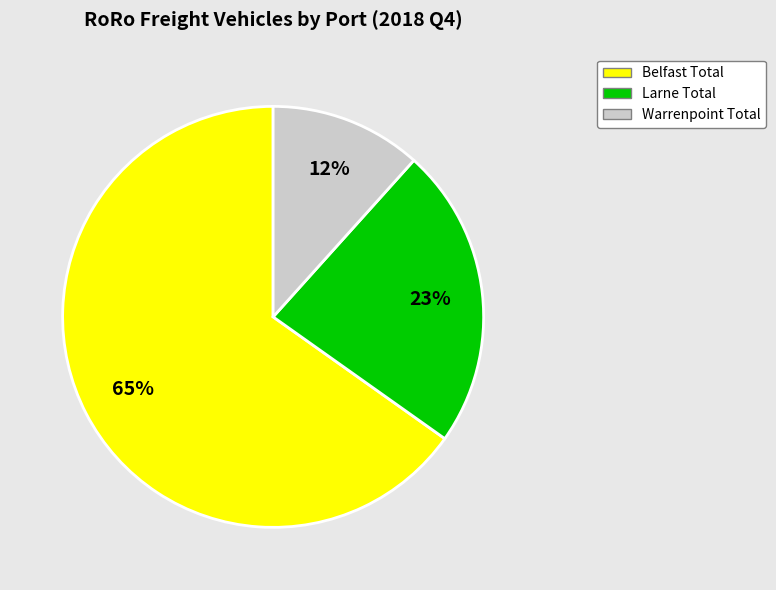

To the nearest percent, what is the average slice percentage?

33%